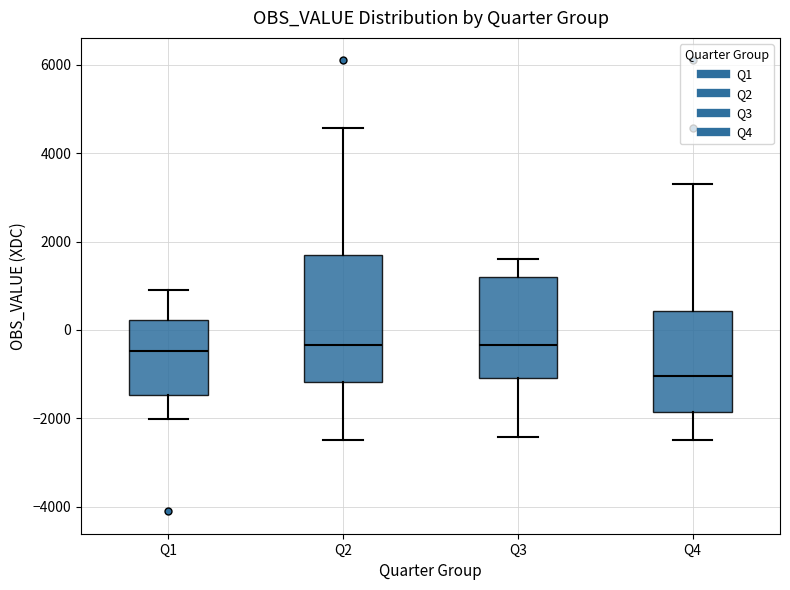

Which box is the tallest, from its lower edge to its upper edge?

Q2